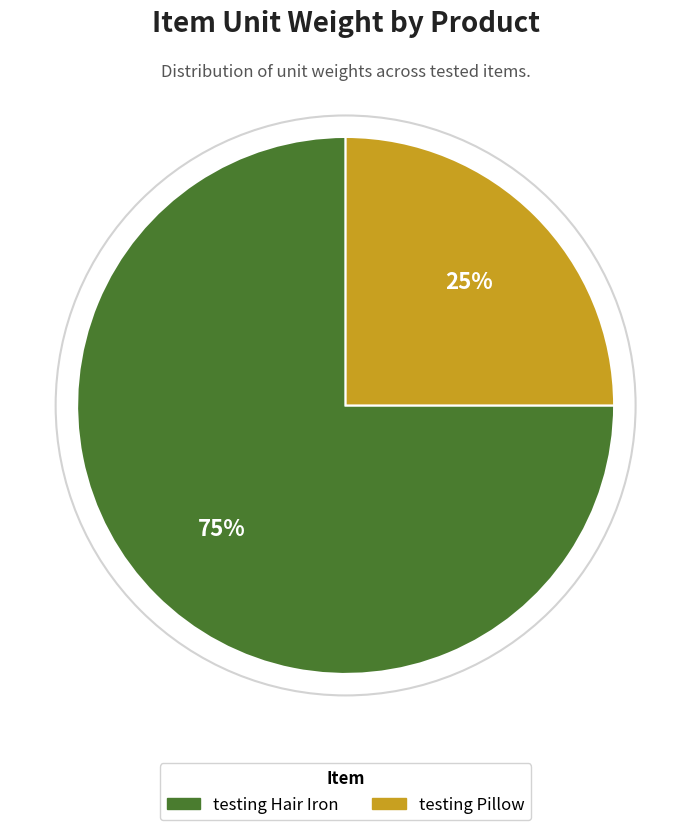

Which slice is the largest?

testing Hair Iron